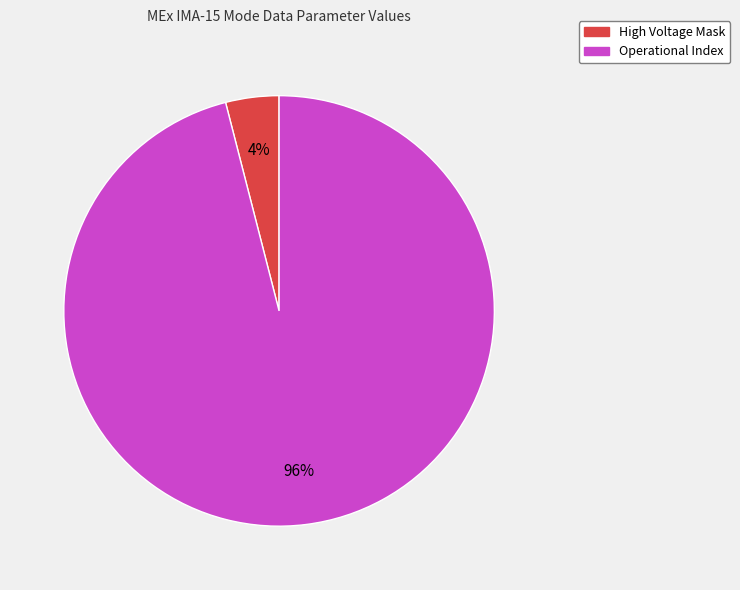

Do High Voltage Mask and Operational Index together represent more than half of the pie?

Yes